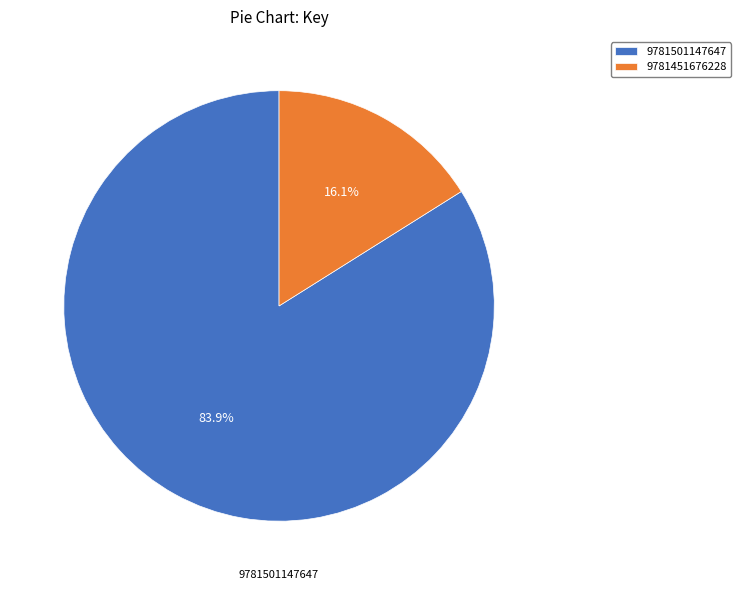

Does any single category account for the majority?

Yes